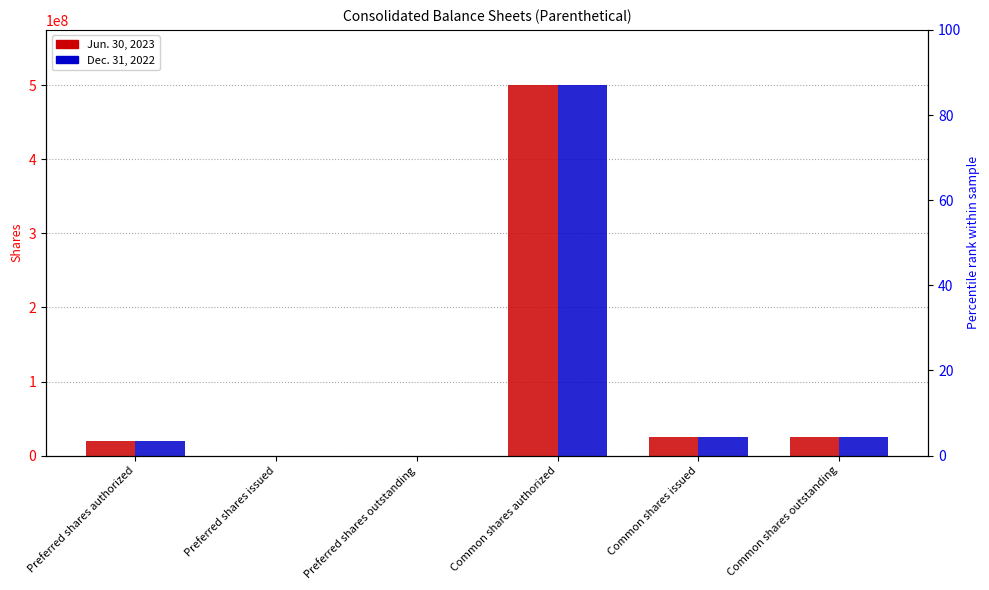

Where is Dec. 31, 2022 nearest to the value 250000000?

Common shares issued